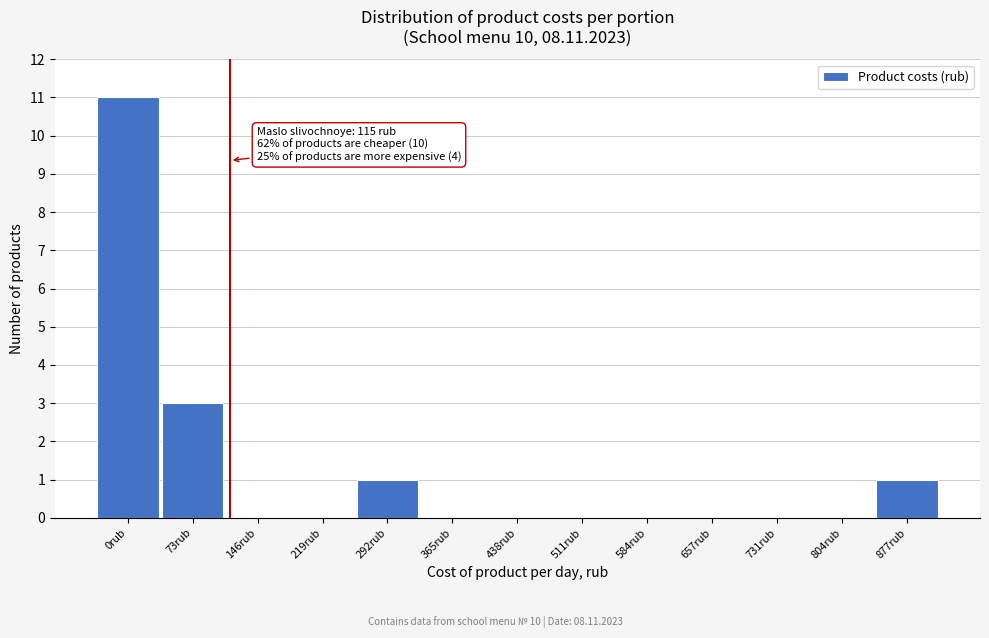

Reading left to right, what are all the values shown in this chart?

0rub=11	73rub=3	146rub=0	219rub=0	292rub=1	365rub=0	438rub=0	511rub=0	584rub=0	657rub=0	731rub=0	804rub=0	877rub=1